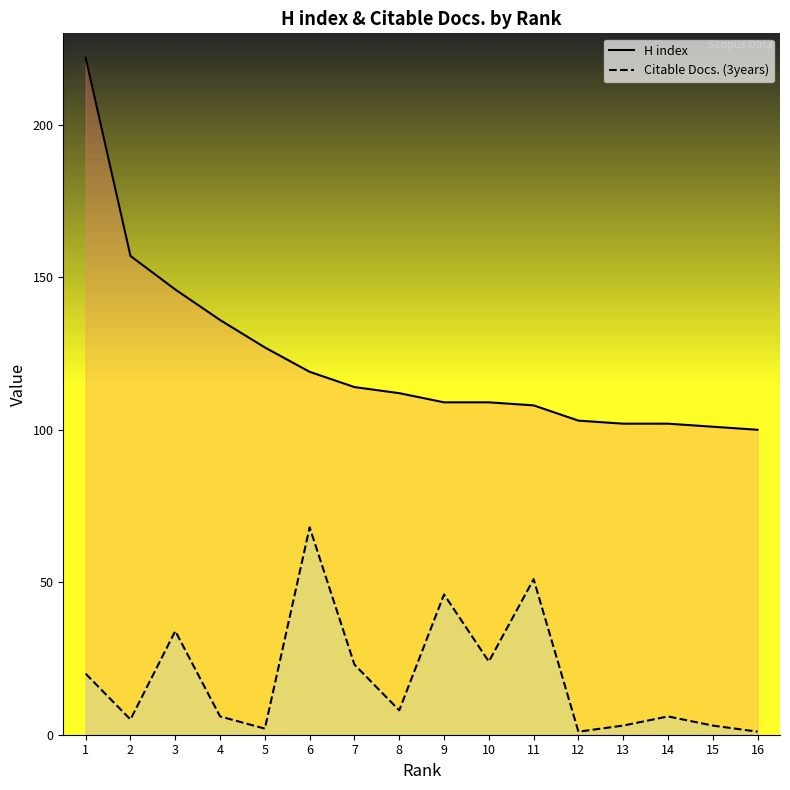

True or false: H index has a value of 61 at 4.

False